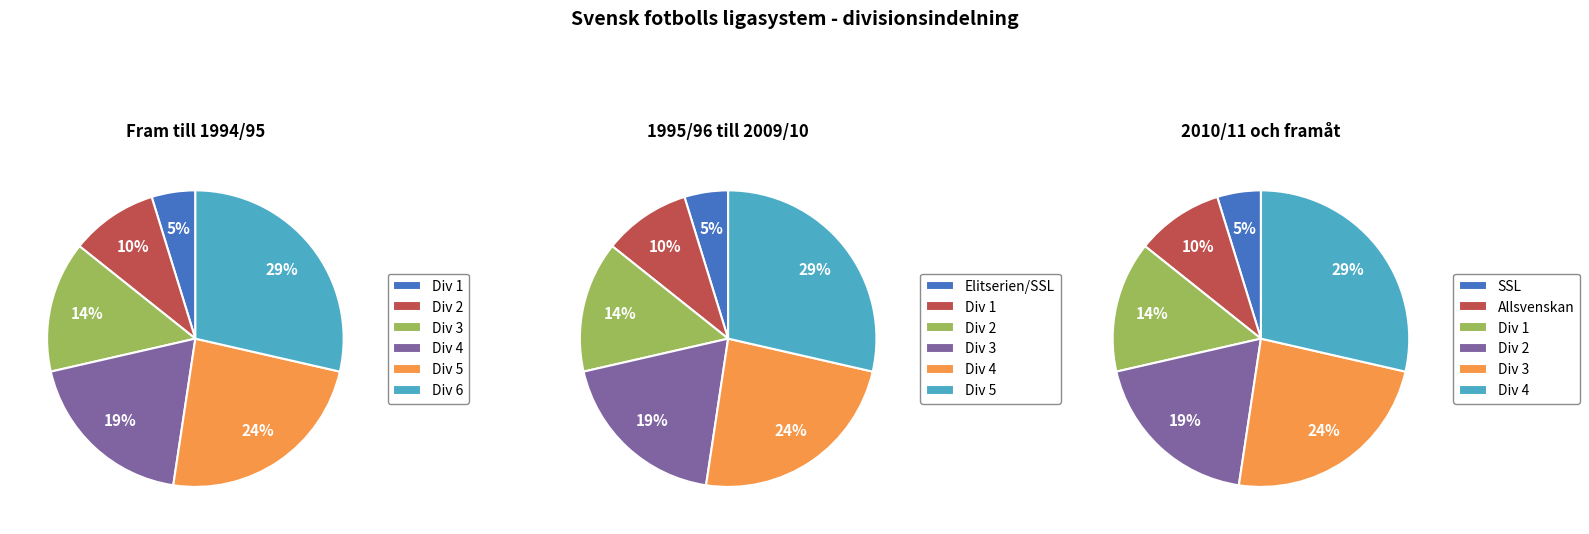

What portion of the pie excludes 1995/96 till 2009/10?

90.5%